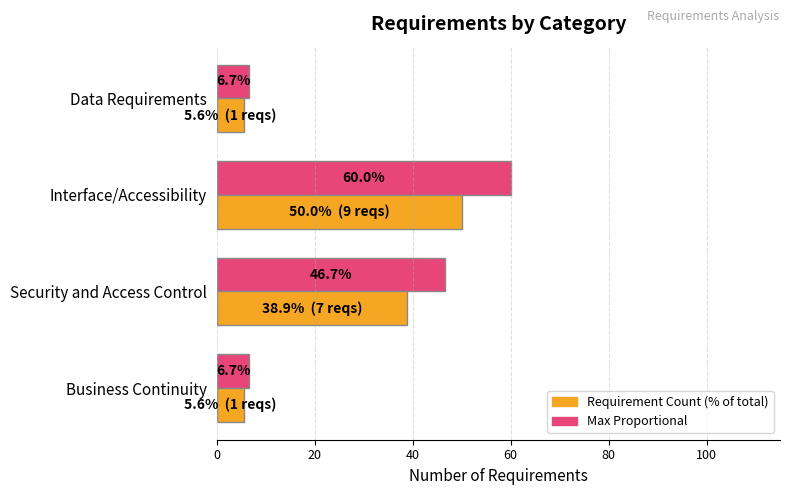

What is the spread (max minus min) of values at Data Requirements?

1.1